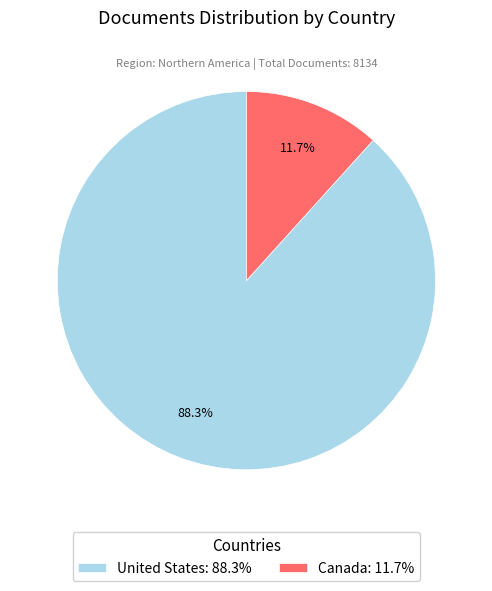

Rank the categories by value from highest to lowest.

United States, Canada